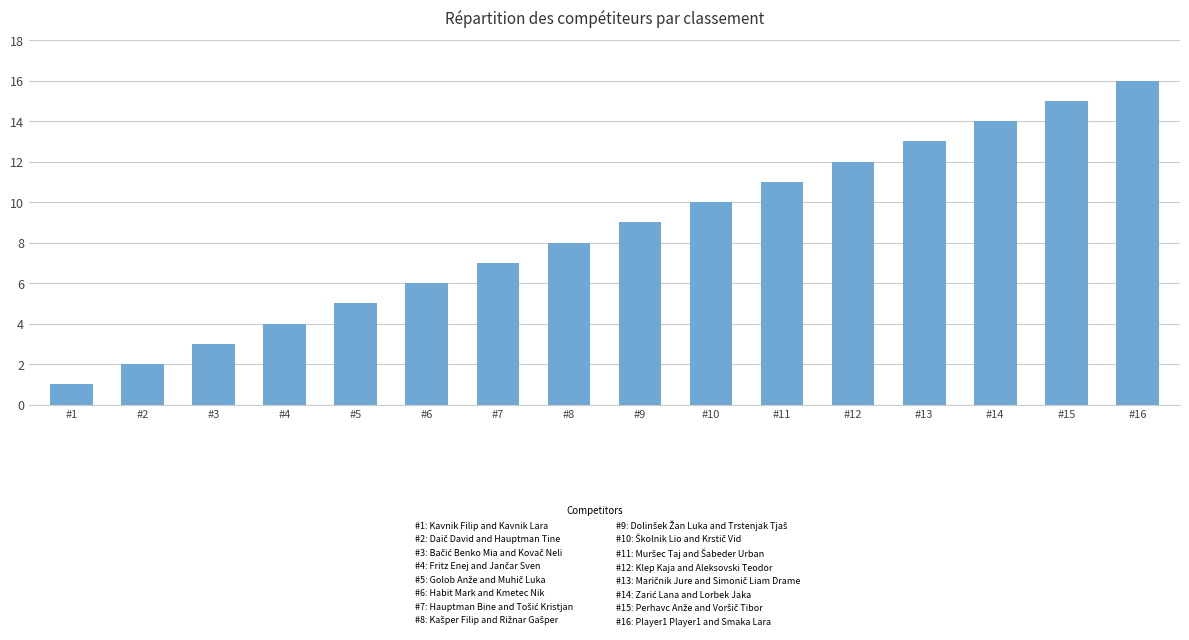

What is the change in value from #1 to #13?

+12